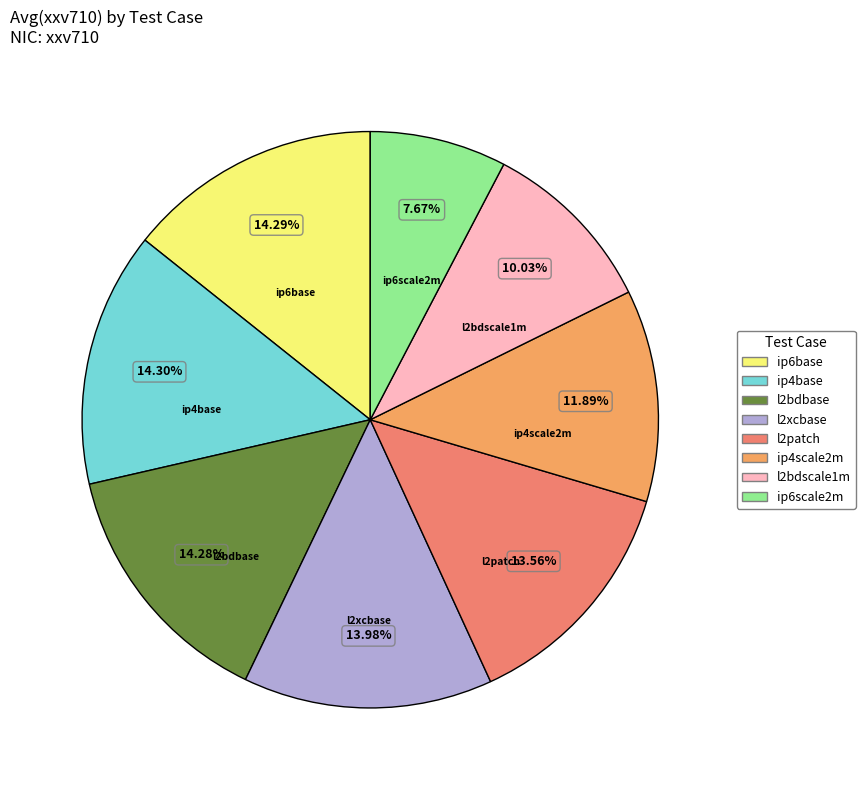

How many segments does this pie chart have?

8